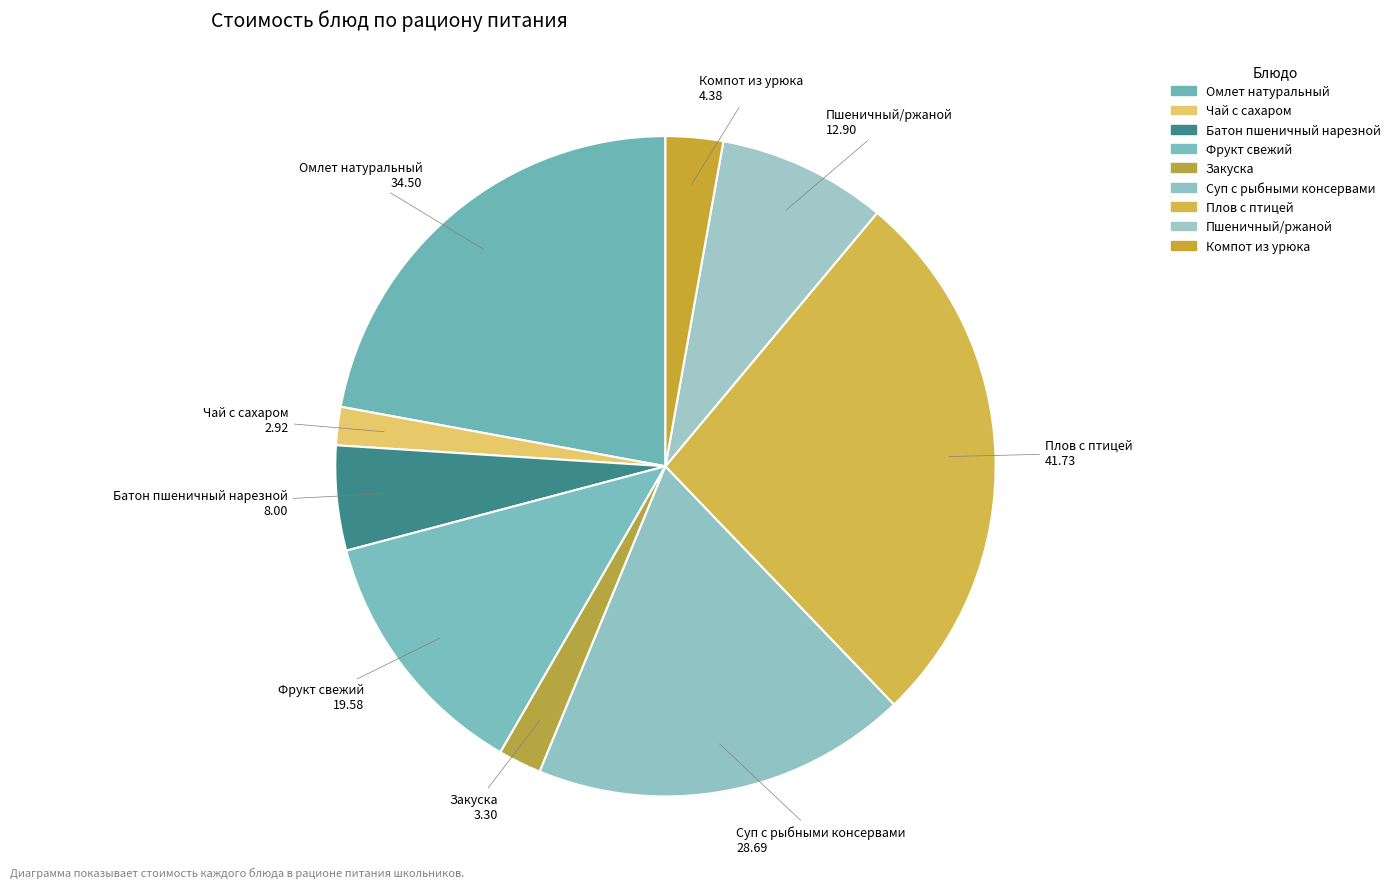

To the nearest percent, what percentage of the pie is Чай с сахаром?

2%